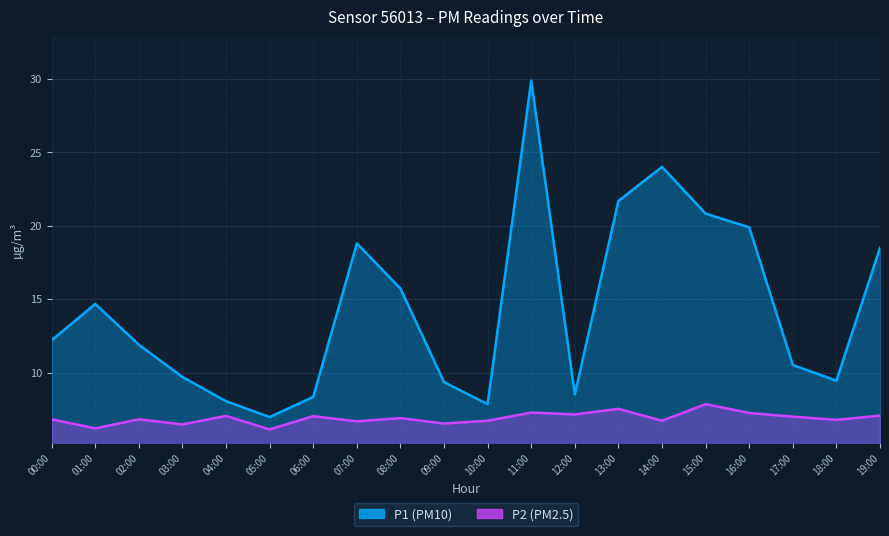

True or false: P2 and P1 cross at least once.

False